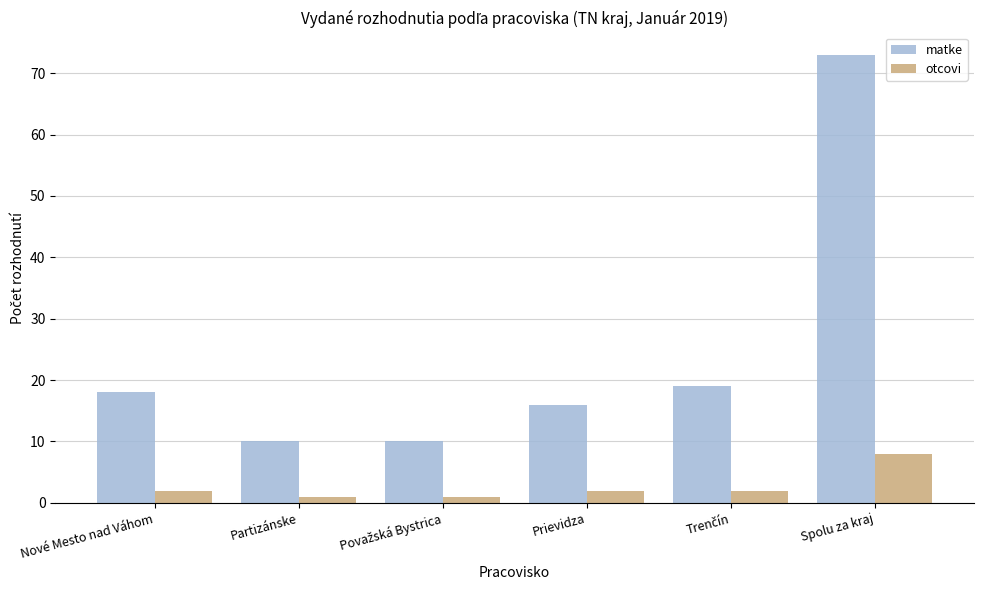

Which series has the largest total across all categories?

matke